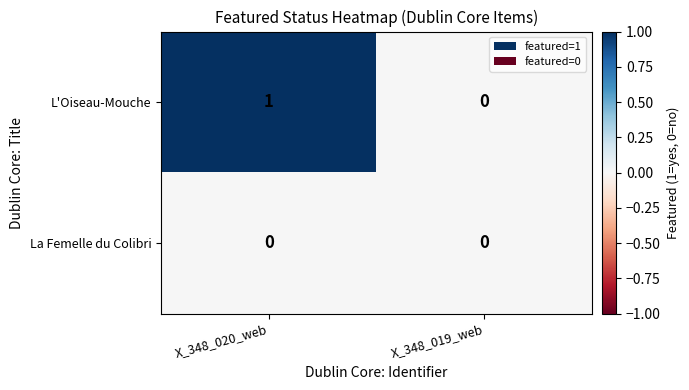

What is the spread (max minus min) of values at X_348_020_web?

1